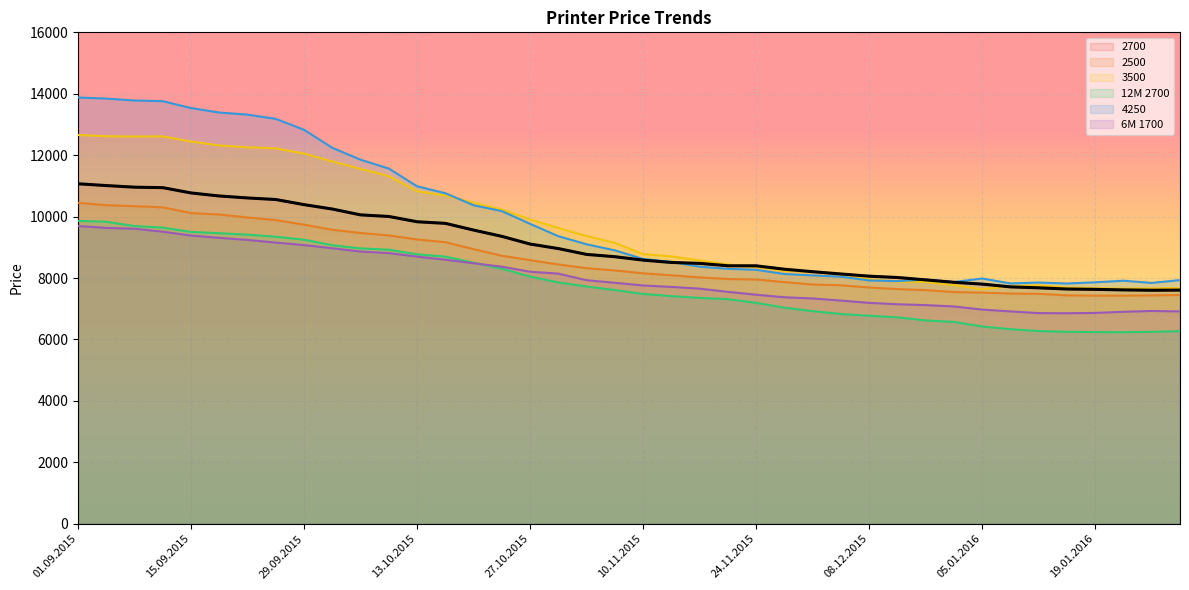

What is the sum of all 3500 values?

387144